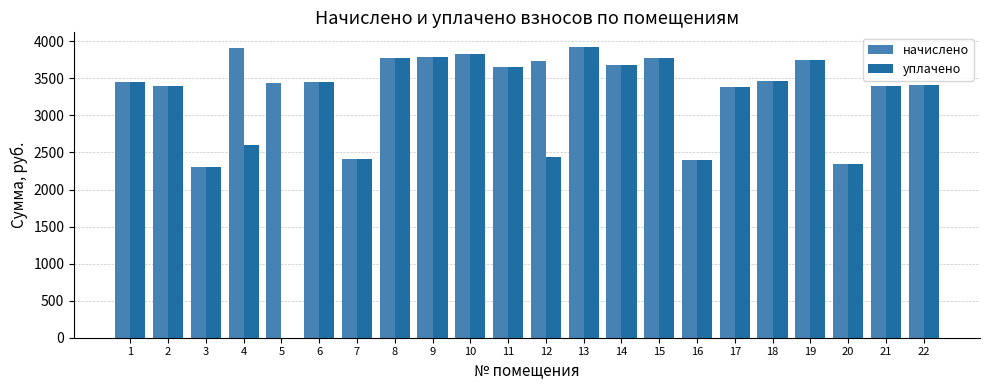

Which series has the largest total across all categories?

начислено